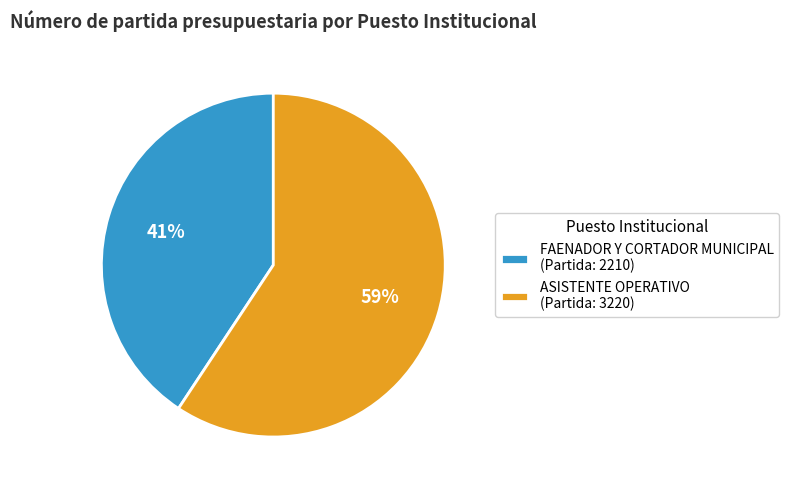

Approximately how many times larger is the value at FAENADOR Y CORTADOR MUNICIPAL (Partida: 2210) compared to ASISTENTE OPERATIVO (Partida: 3220)?

0.7